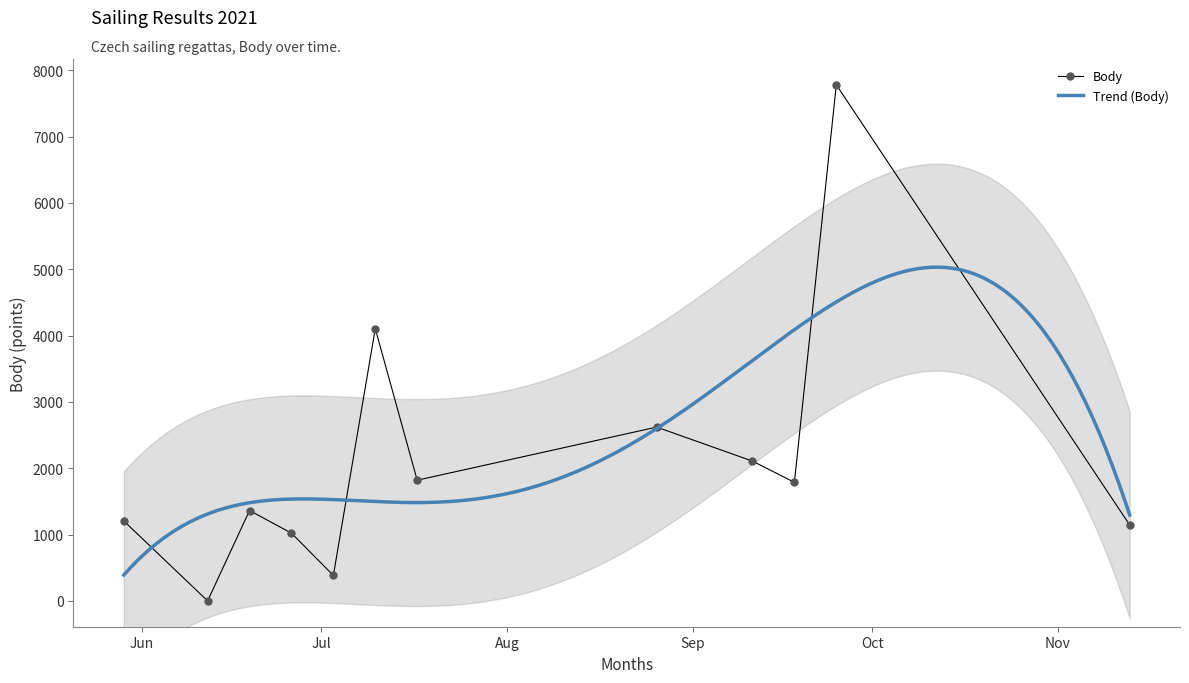

Which category has the highest value across all series?

2021-09-25